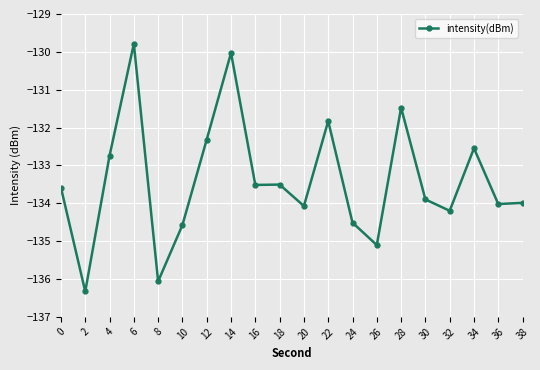

At which label does the data first exceed -133?

4